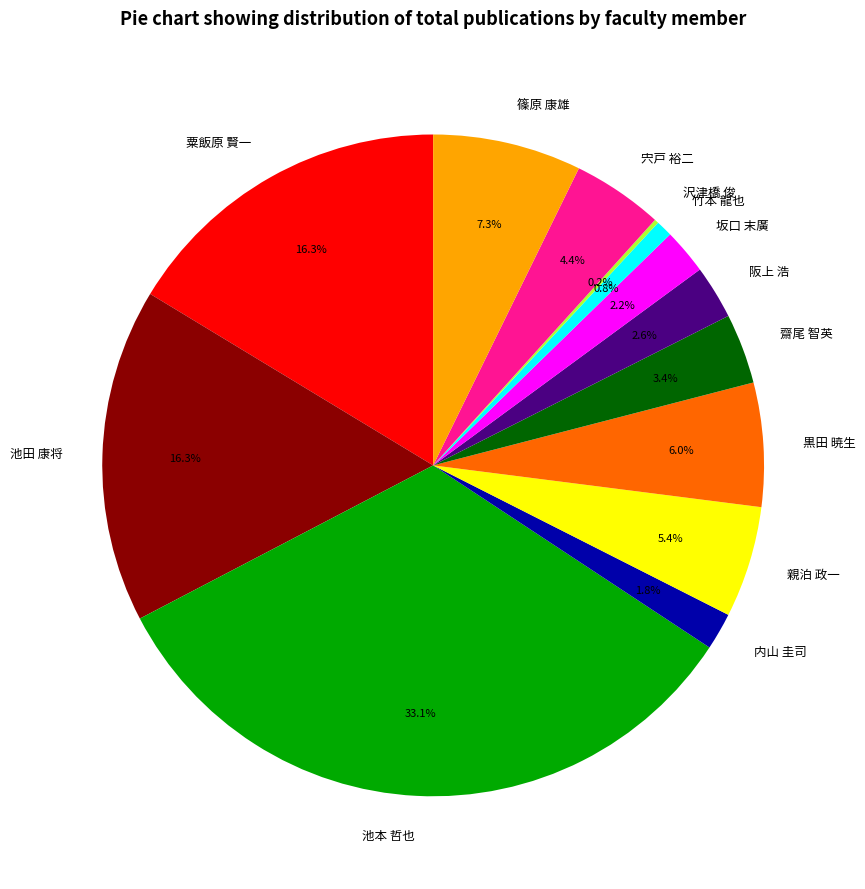

What is the largest slice in the pie chart?

池本 哲也